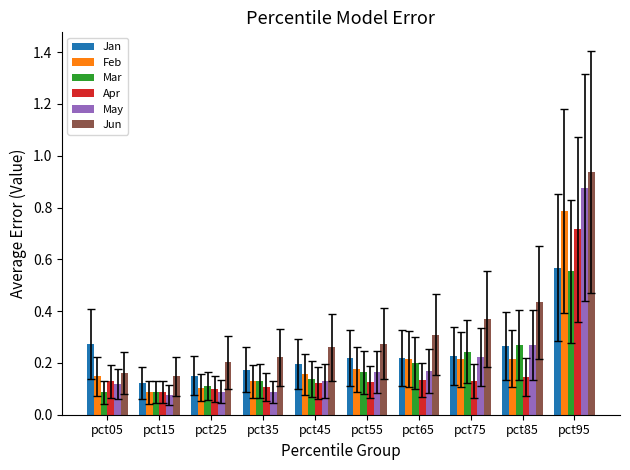

List the series in order of their peak value, highest first.

Jun, May, Feb, Apr, Jan, Mar